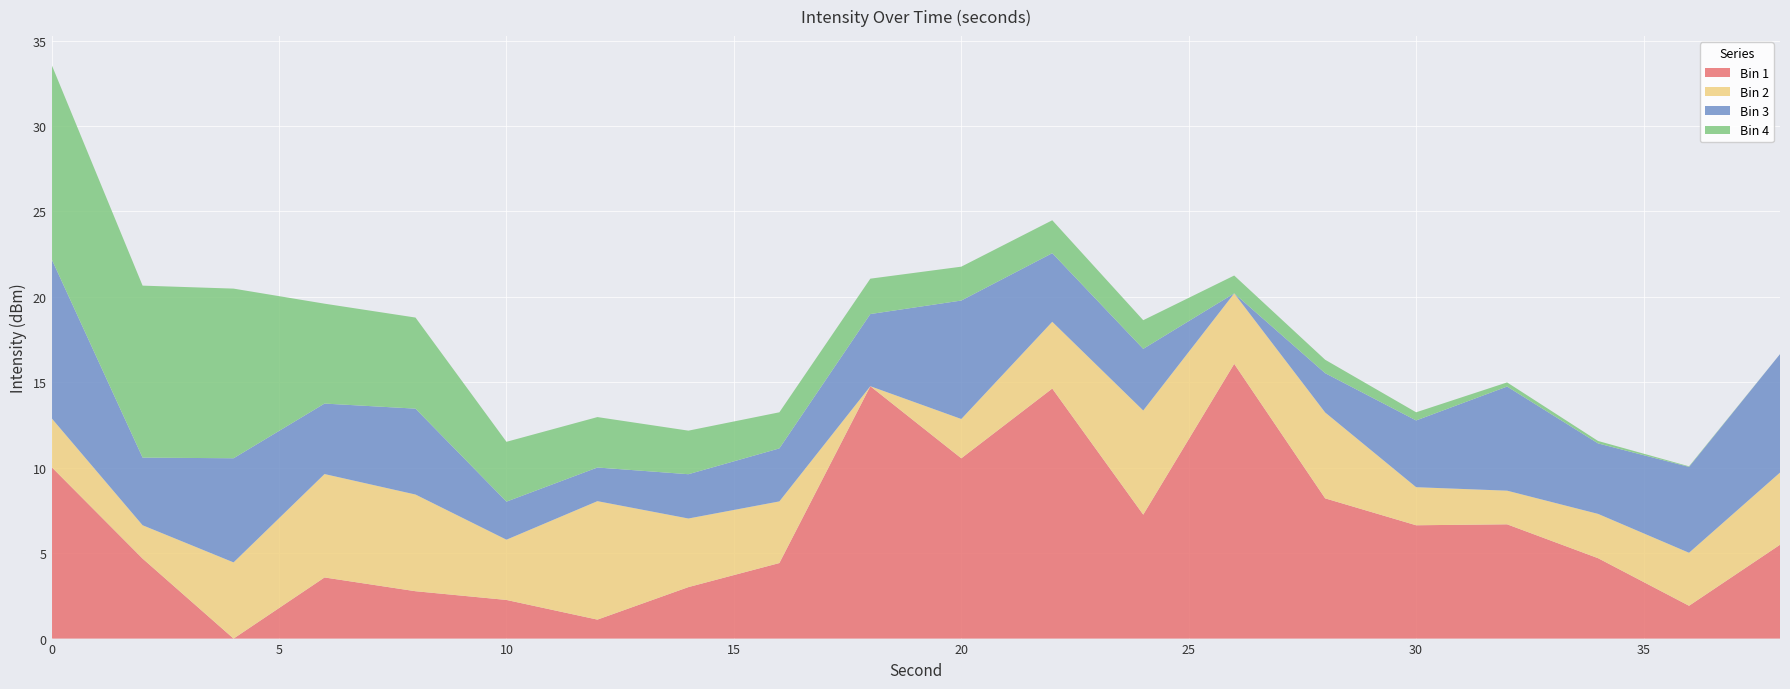

What is the highest value of the Bin 1 series?

16.1